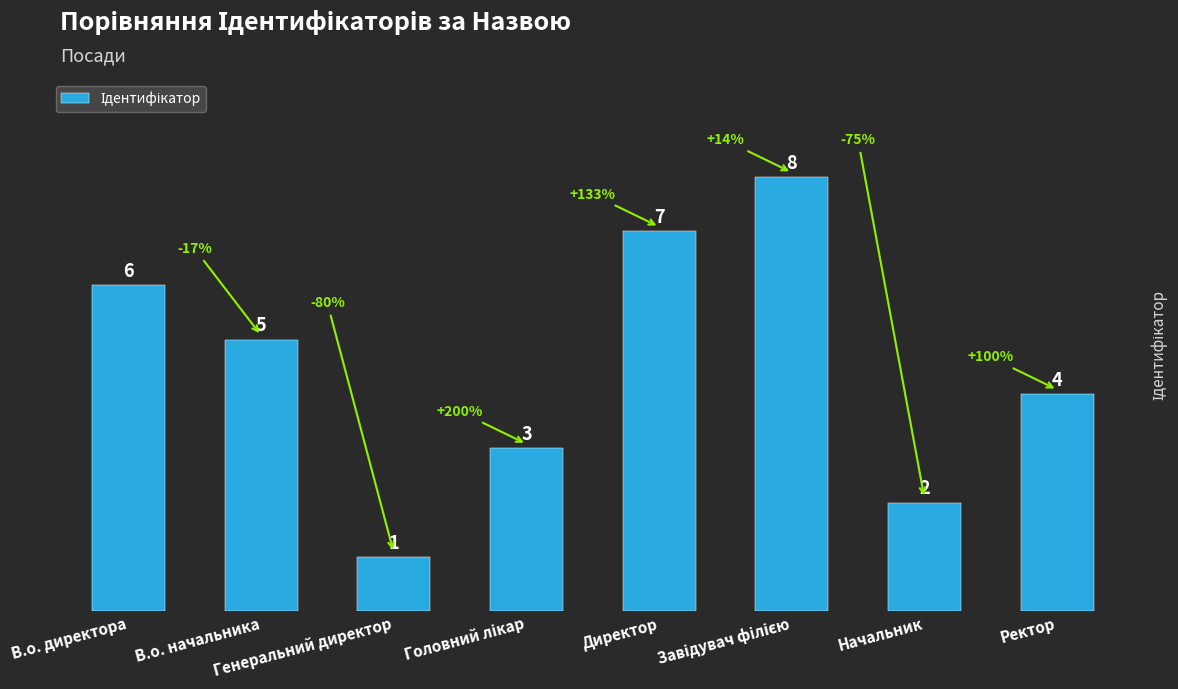

What is the sum of all values?

36